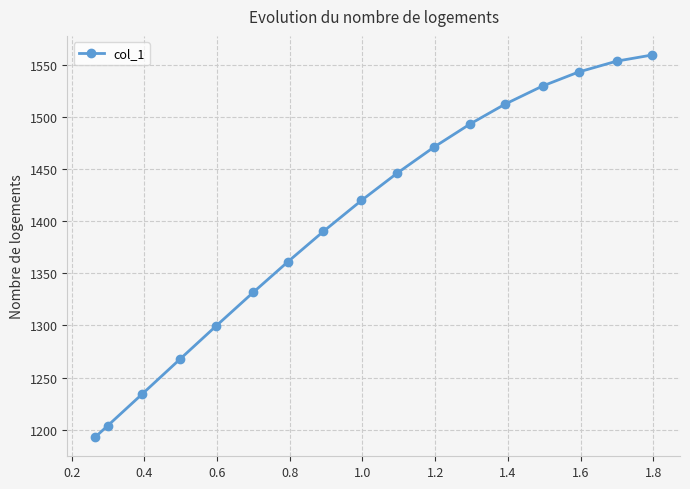

Does the chart display data point markers on the line(s)?

Yes